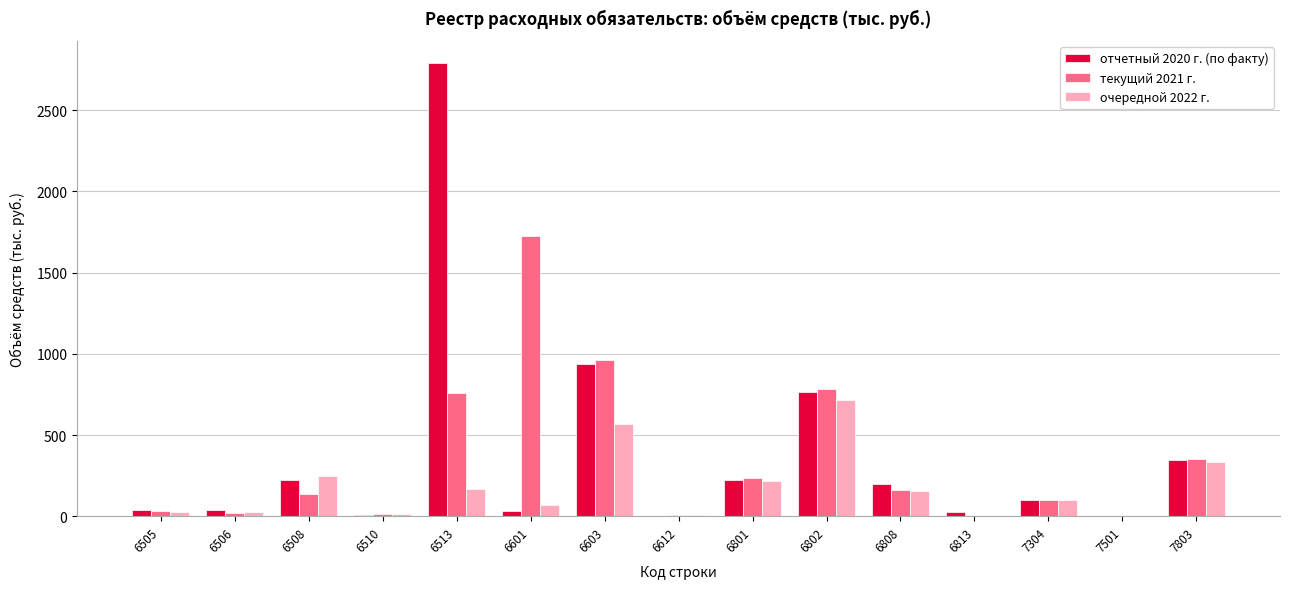

Where is отчетный 2020 г. (по факту) nearest to the value 1393?

6603